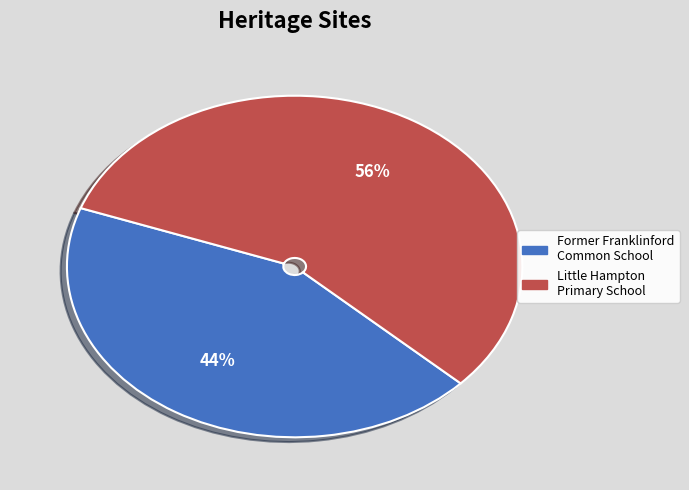

To the nearest percent, what is the average slice percentage?

50%